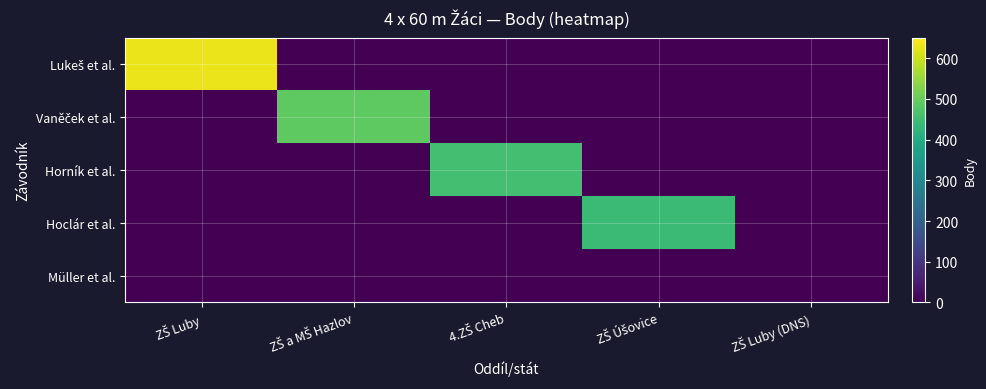

How many series are shown in this chart?

5